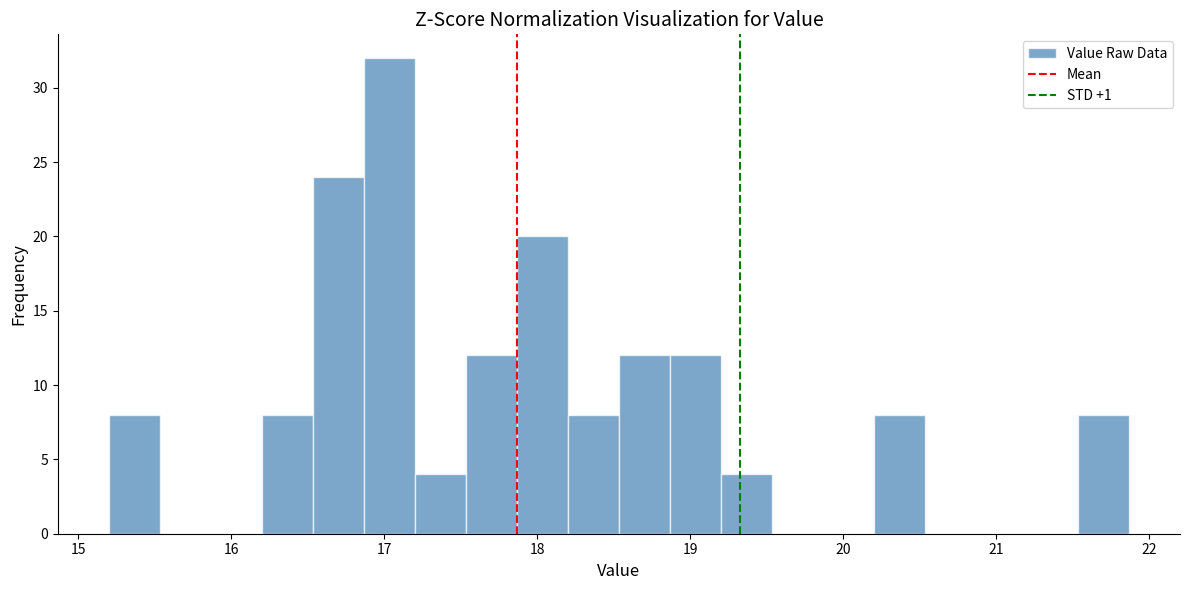

Read against the x-axis, roughly where is the centre of the tallest bar?

17.0